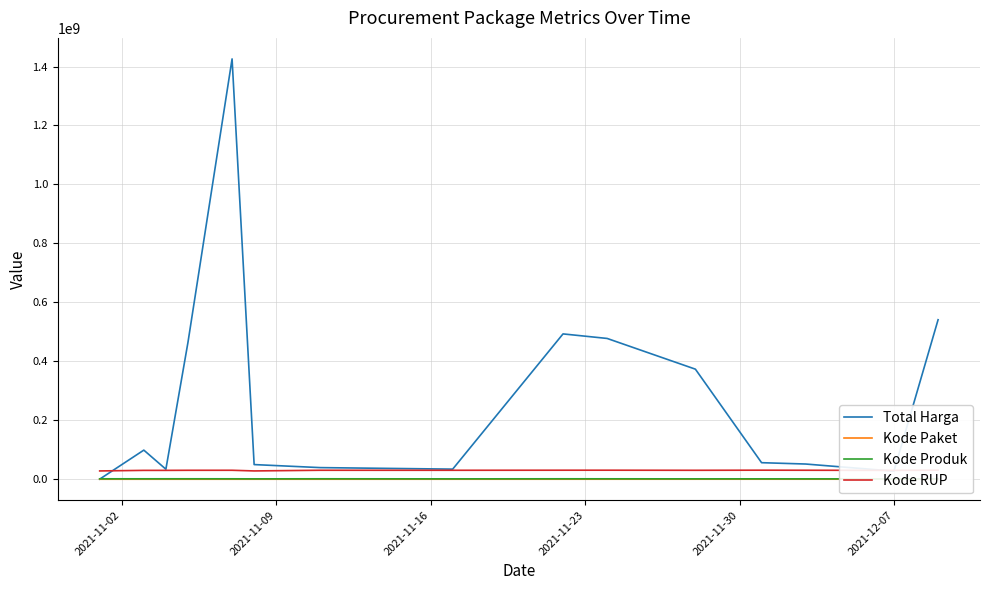

What is the highest value of the Kode RUP series?

30852642